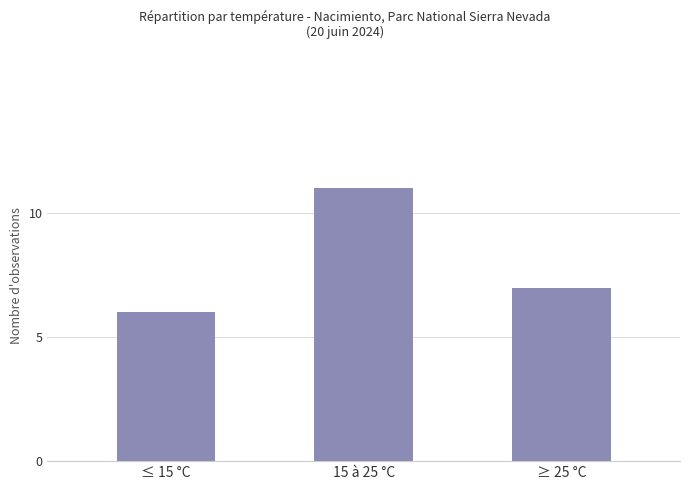

What position from the right is 15 à 25 °C?

2